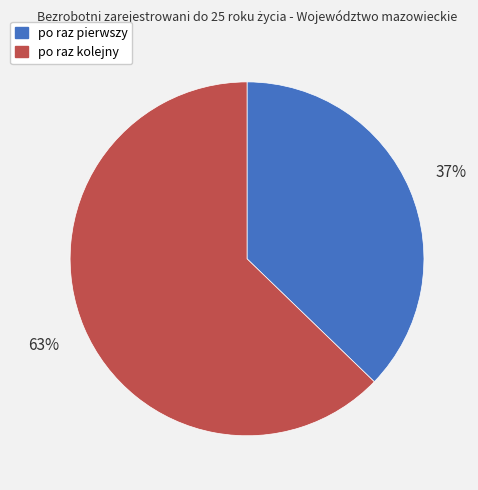

What is the smallest slice in the pie chart?

po raz pierwszy